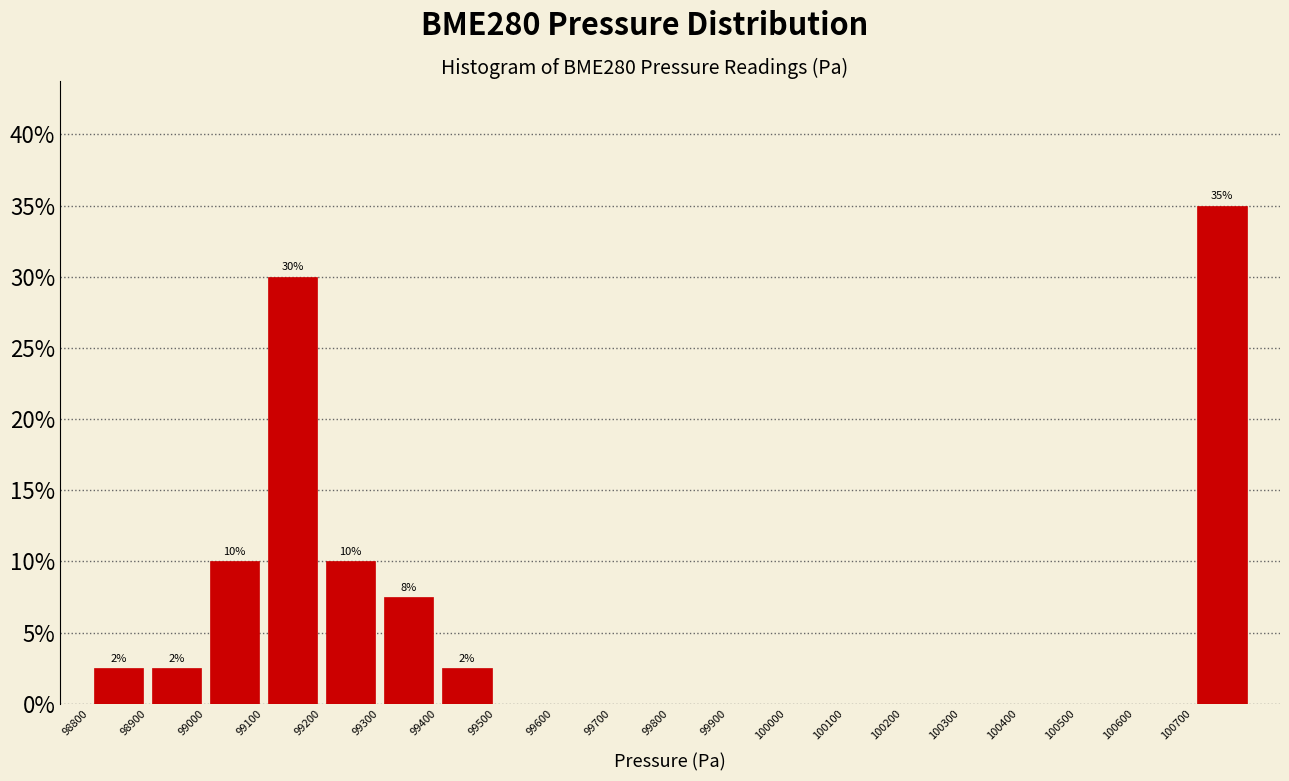

Over which range of the x-axis is the bar tallest?

100700 to 100800